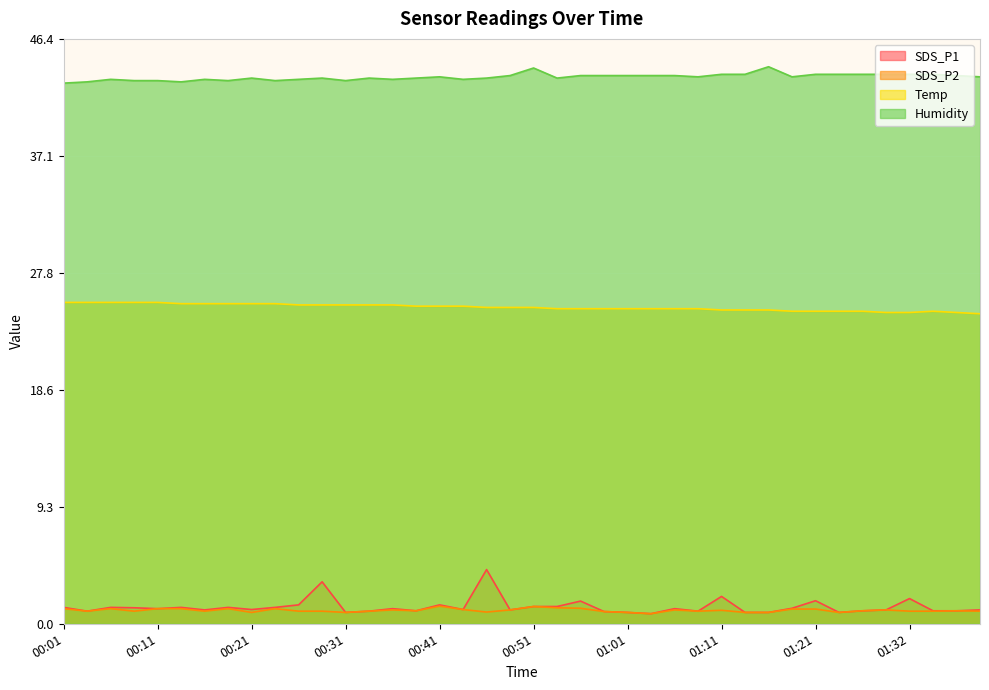

The value of SDS_P2 at 01:11 is 1.1. True or false?

True